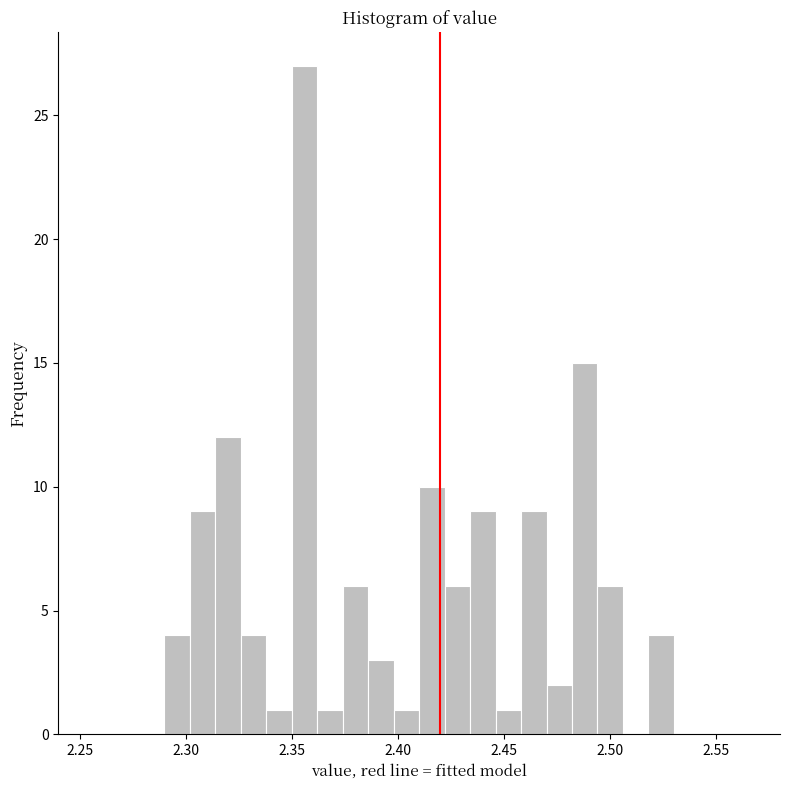

Read against the x-axis, roughly where is the centre of the tallest bar?

2.355